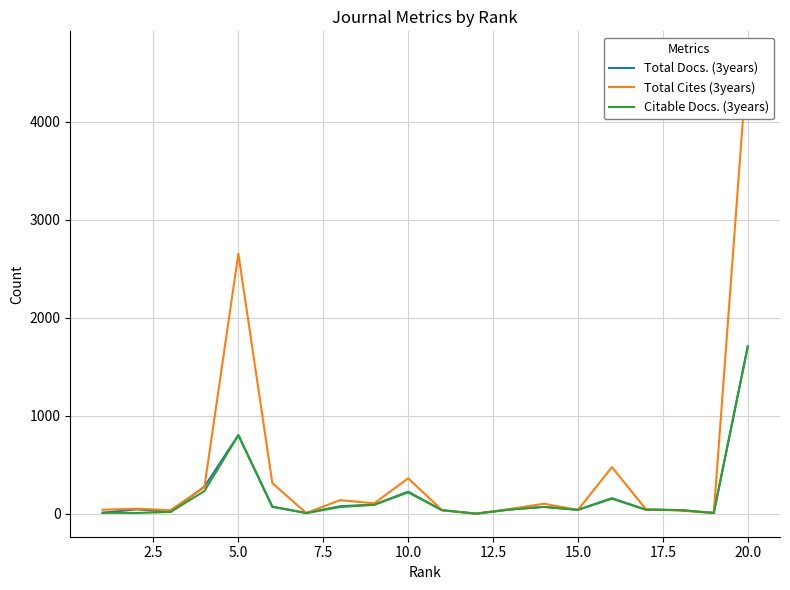

How many lines are shown in the chart?

3